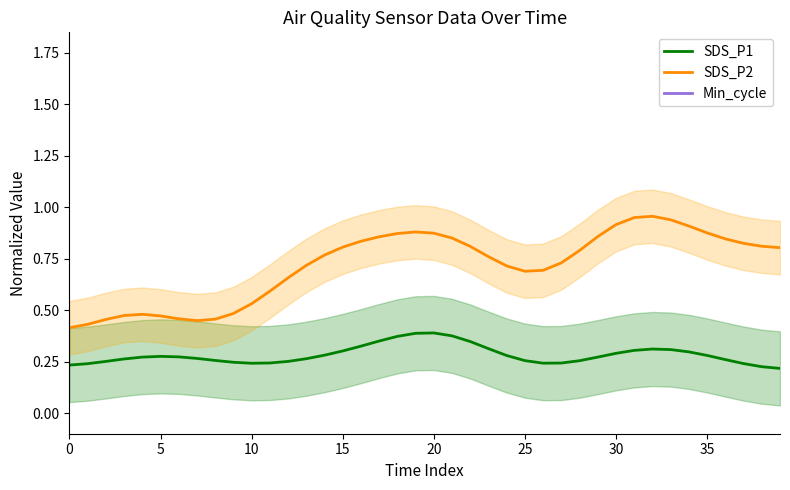

True or false: SDS_P2 has more than 1 points higher than both neighbors.

True